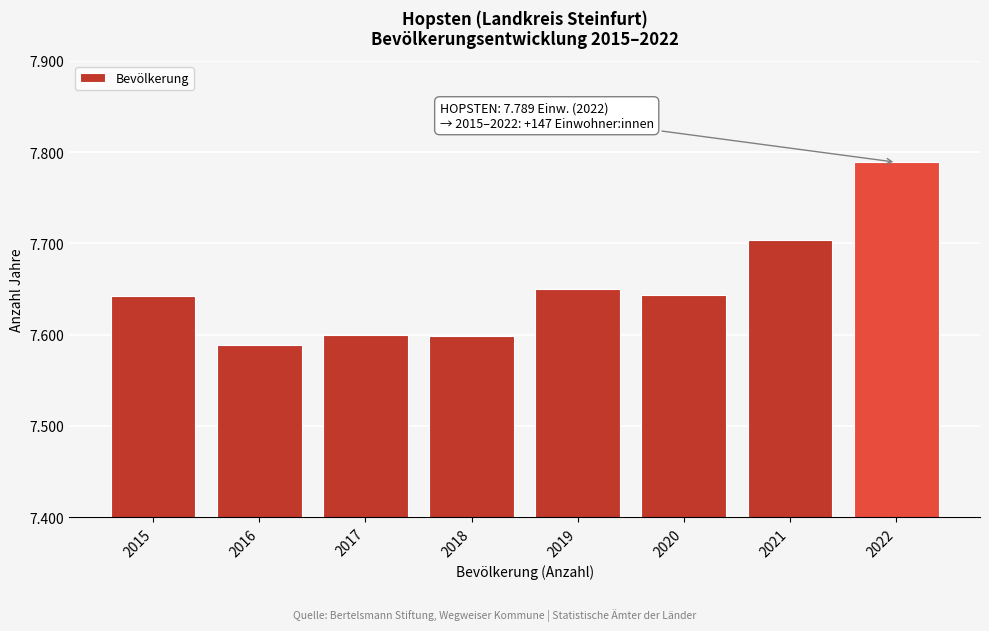

Does the chart contain any negative values?

No